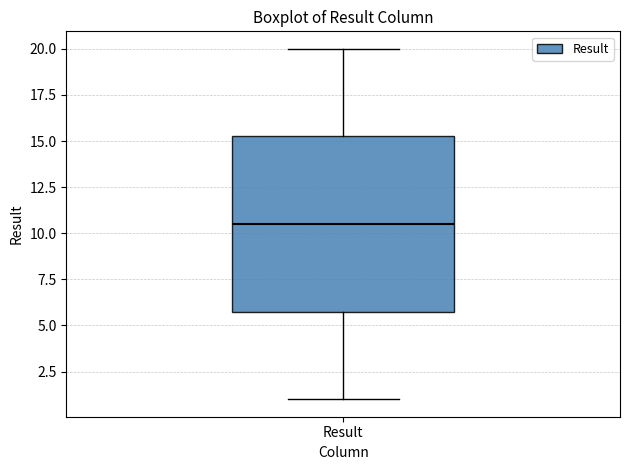

Transcribe this box plot: give where the median line is, the range the box spans, and where the two whiskers end, as read against the y-axis. The values are not printed on the chart, so give them approximately, as read against the axis.

median 10.5, box 6.0 to 15.5, whiskers 1.0 to 20.0